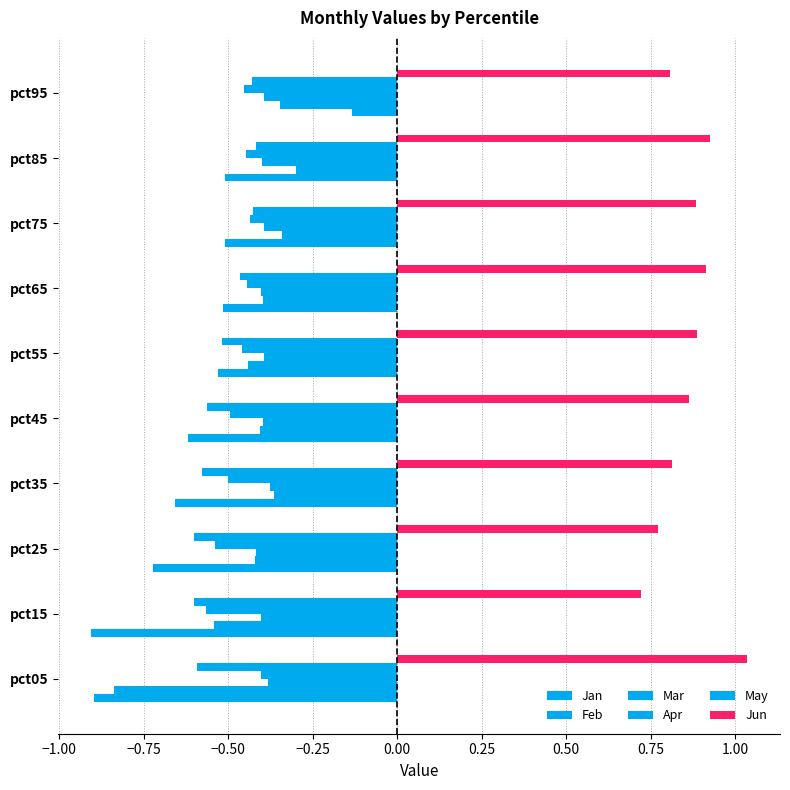

How many series are shown in this chart?

6